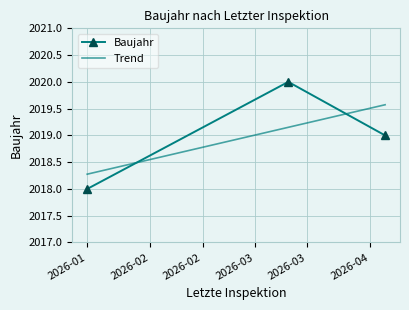

What is the sum of all Trend values?

6057.0